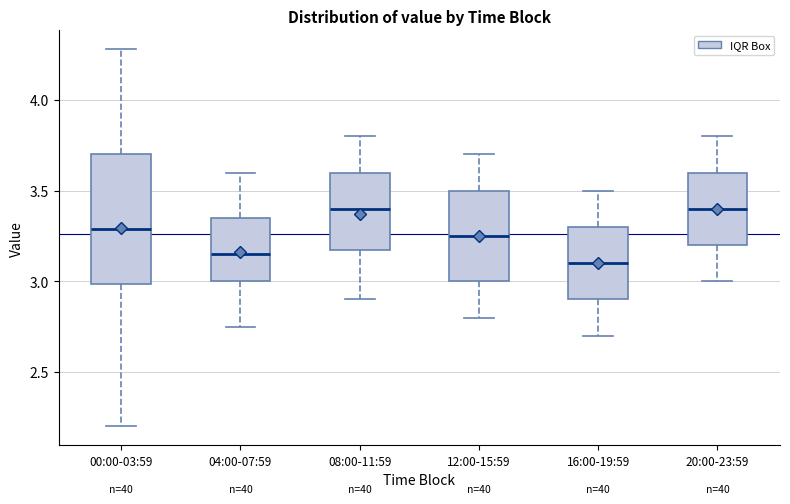

Reading left to right, transcribe this box plot: for each box, give where its median line is, the range the box spans, and where its two whiskers end, as read against the y-axis. The values are not printed on the chart, so give them approximately, as read against the axis.

00:00-03:59: median 3.30, box 3.00 to 3.70, whiskers 2.20 to 4.30
04:00-07:59: median 3.15, box 3.00 to 3.35, whiskers 2.75 to 3.60
08:00-11:59: median 3.40, box 3.20 to 3.60, whiskers 2.90 to 3.80
12:00-15:59: median 3.25, box 3.00 to 3.50, whiskers 2.80 to 3.70
16:00-19:59: median 3.10, box 2.90 to 3.30, whiskers 2.70 to 3.50
20:00-23:59: median 3.40, box 3.20 to 3.60, whiskers 3.00 to 3.80